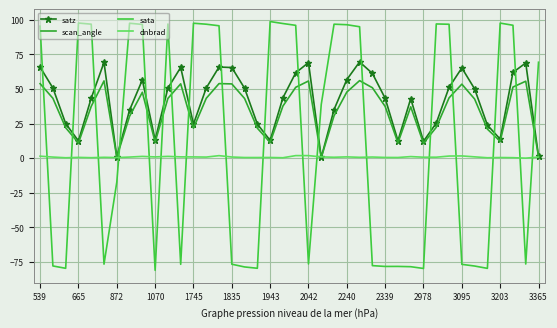

Which series has the largest total across all categories?

satz